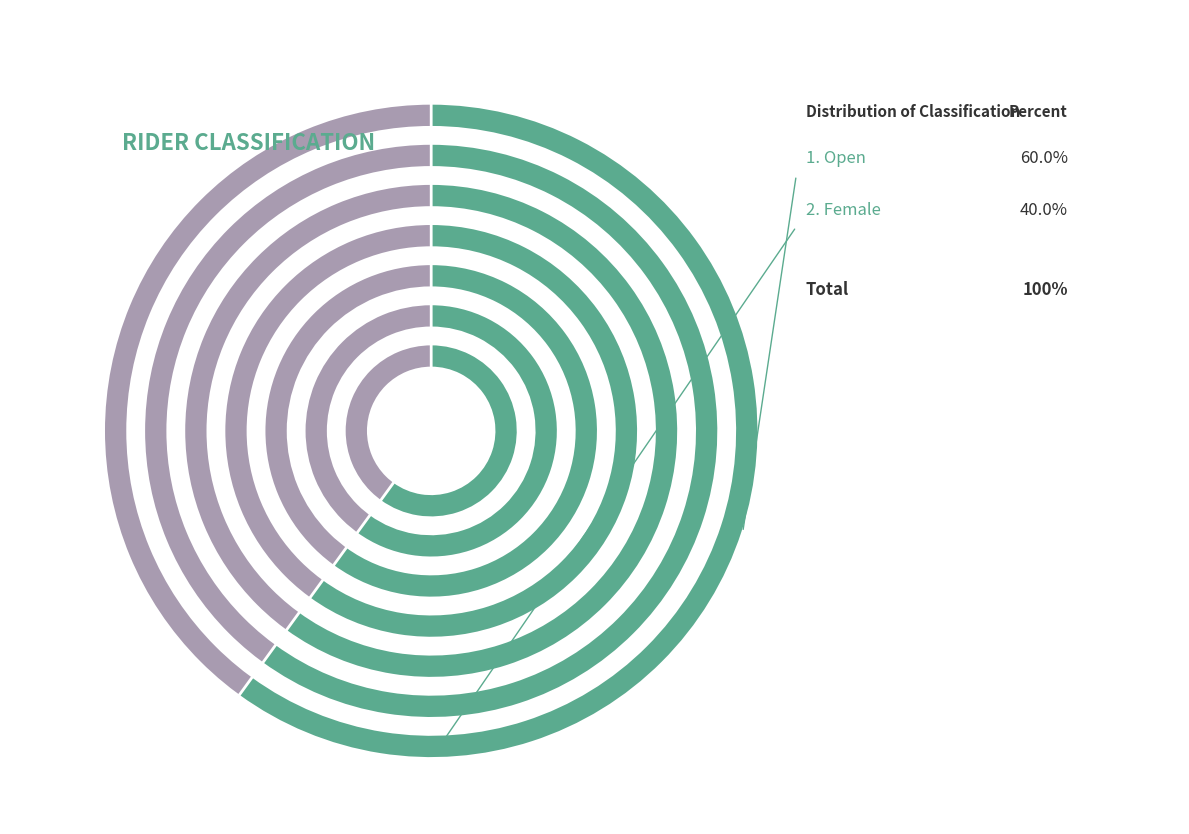

The Open slice represents 60% of the pie. True or false?

True